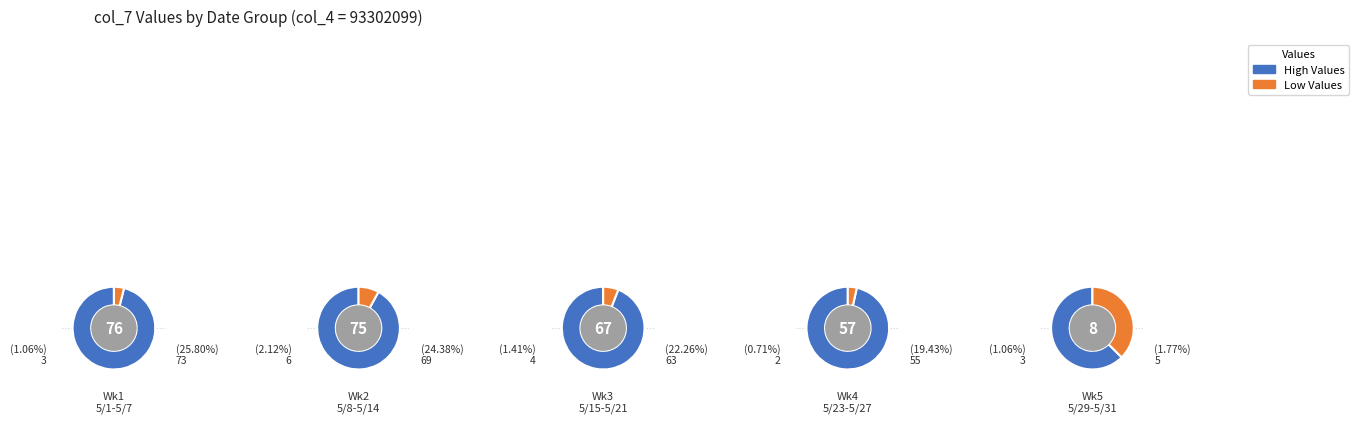

Is there any slice that represents more than half of the pie?

No